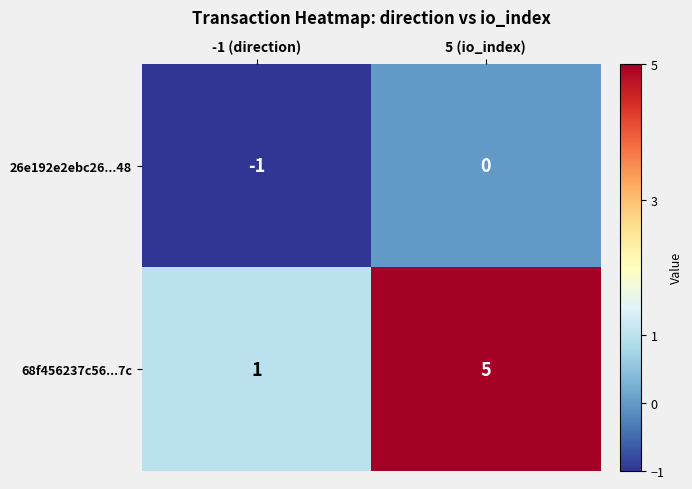

True or false: 68f456237c56...7c has a value of 0 at -1 (direction).

False